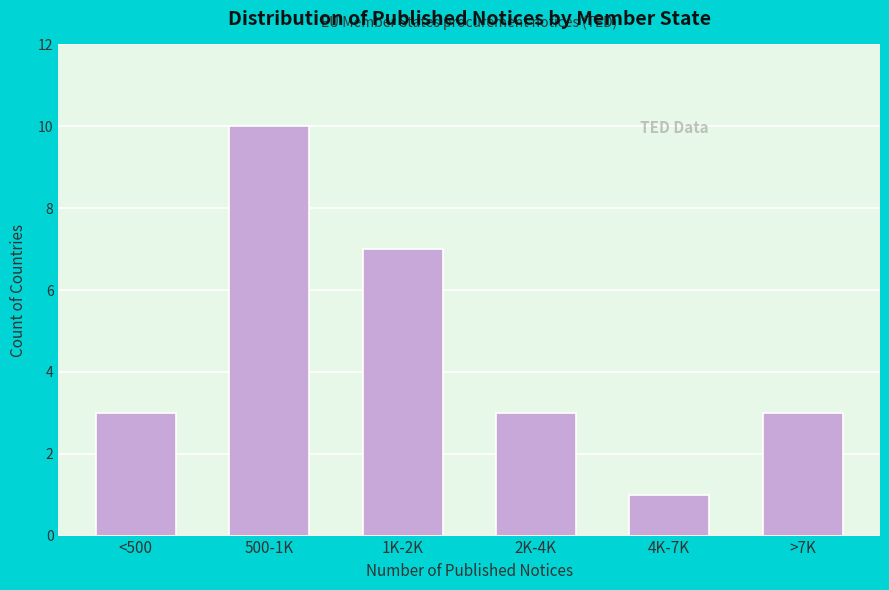

Reading left to right, what are all the values shown in this chart?

<500=3	500-1K=10	1K-2K=7	2K-4K=3	4K-7K=1	>7K=3